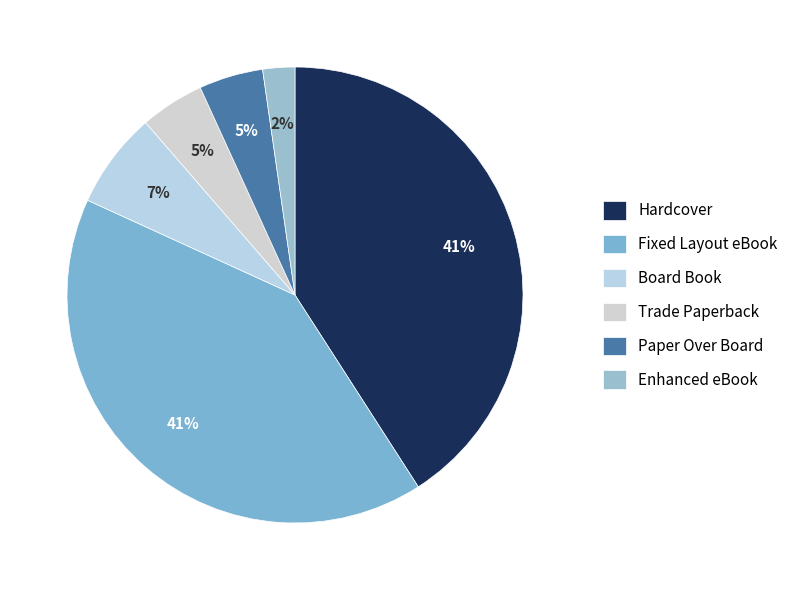

Is it true that Trade Paperback is 5% of the pie?

True